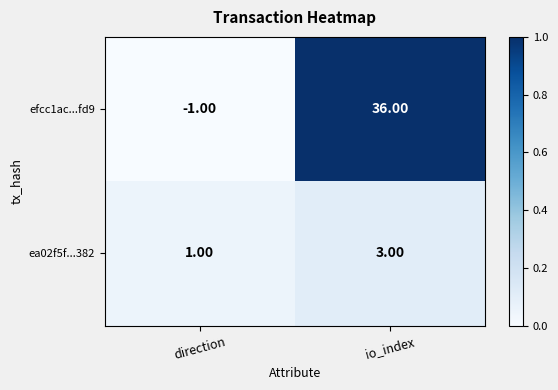

Which series has the largest total across all categories?

efcc1ac...fd9